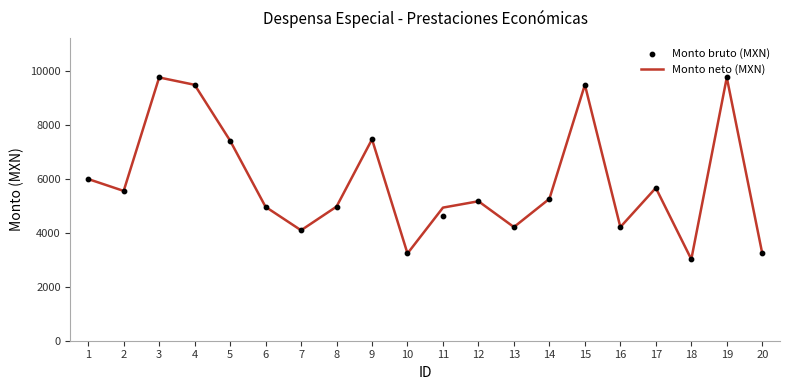

At which category is the sum across all series the highest?

3